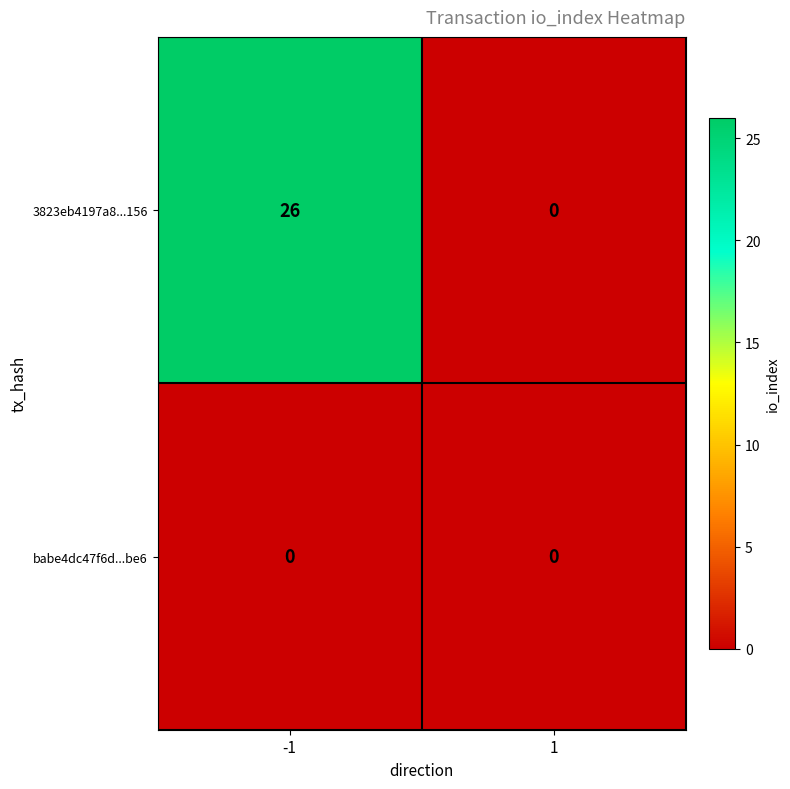

Reading left to right, extract all data points from this chart.

3823eb4197a8...156: -1=26	1=0
babe4dc47f6d...be6: -1=0	1=0